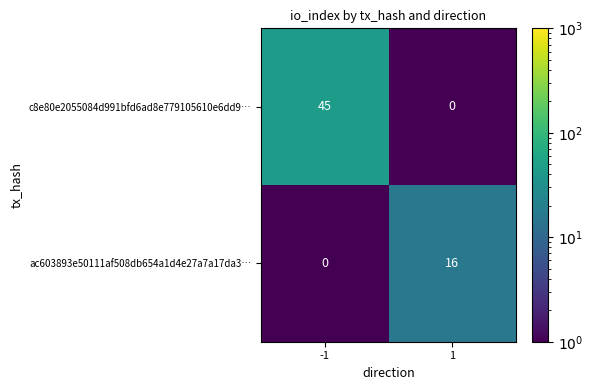

Is the value of ac603893e50111af508db654a1d4e27a7a17da3… at 1 greater than the value of c8e80e2055084d991bfd6ad8e779105610e6dd9… at 1?

Yes